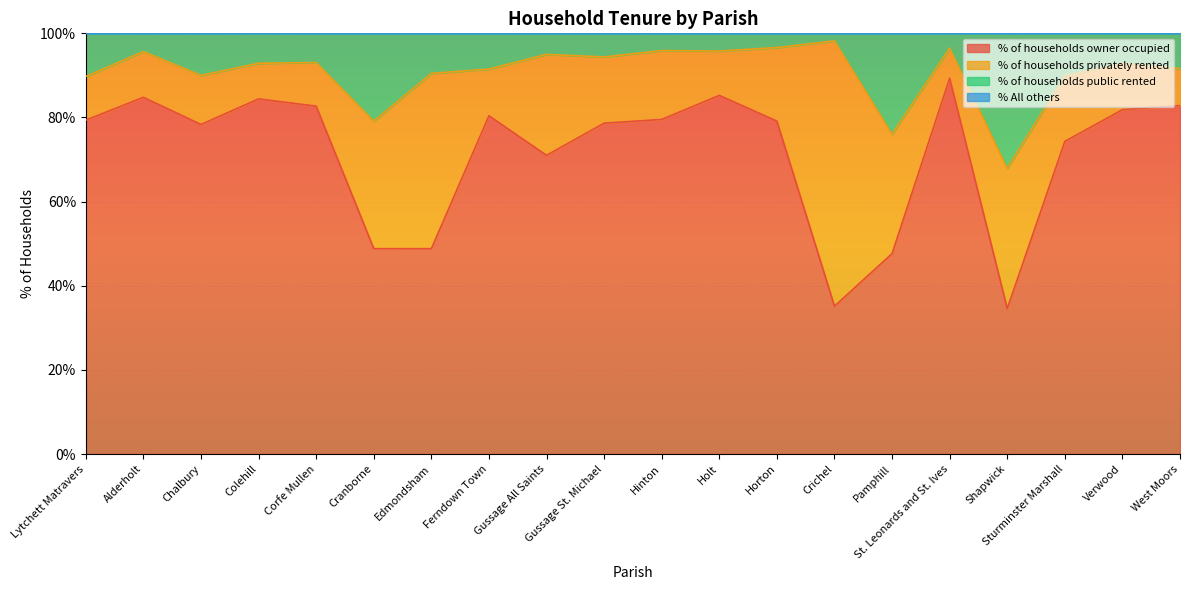

Which has a higher value, Hinton or West Moors?

West Moors